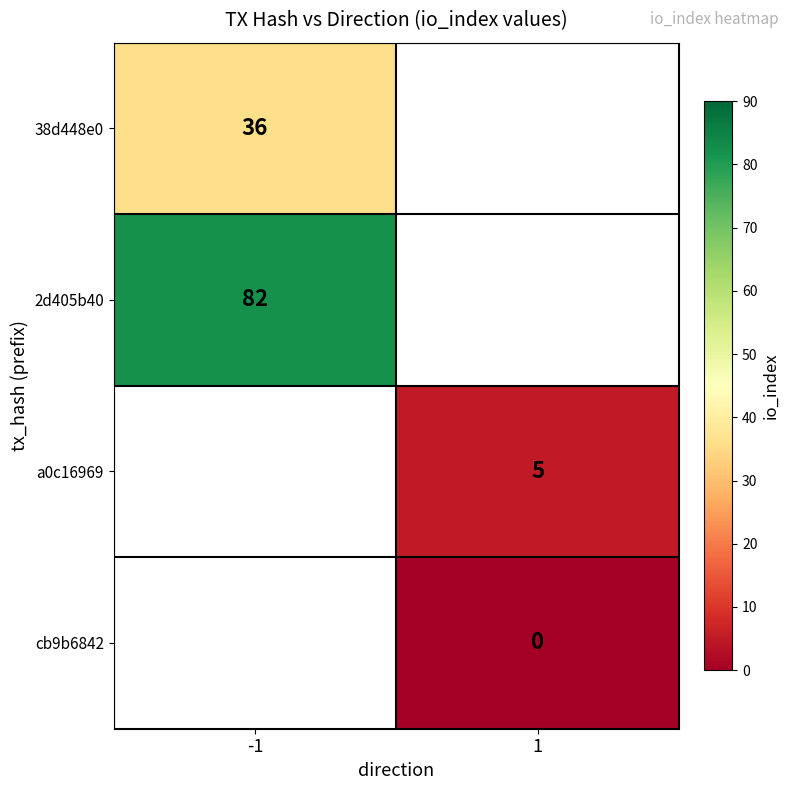

Is it true that a0c16969 equals 7 at 1?

False